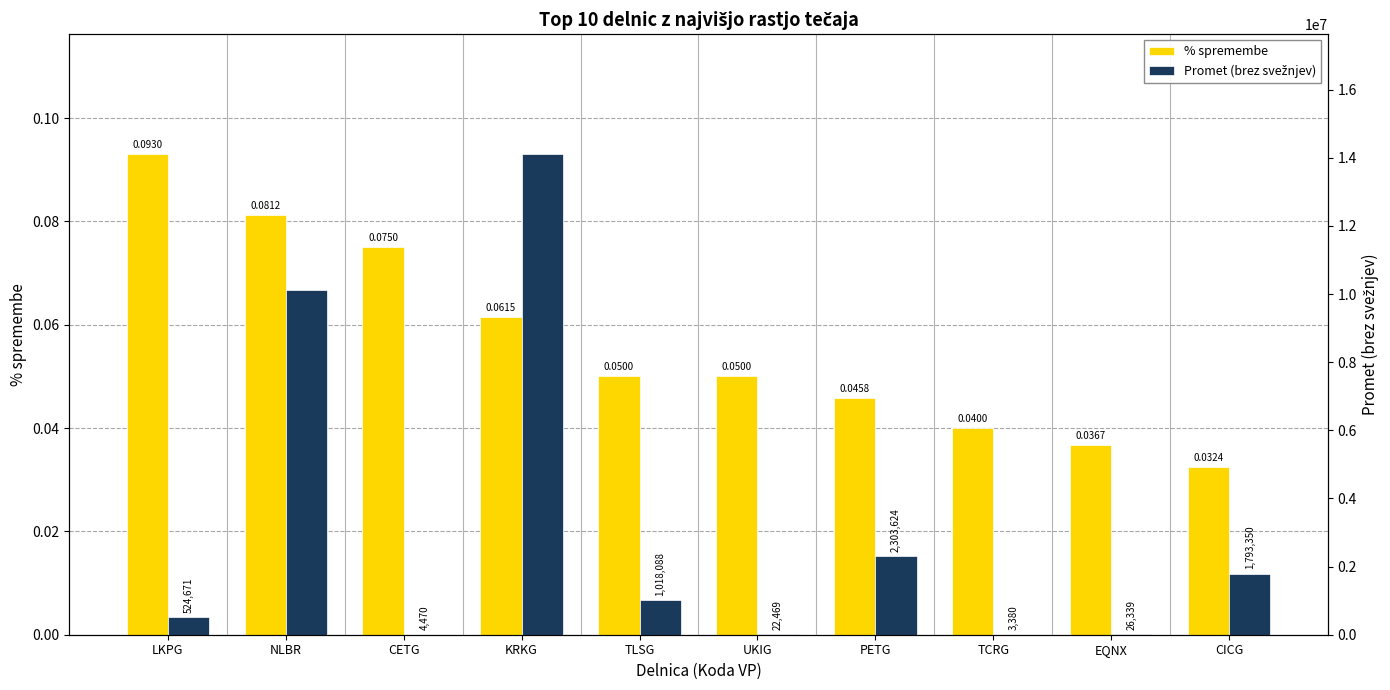

Read the Promet (brez svežnjev) value at EQNX.

26339.0